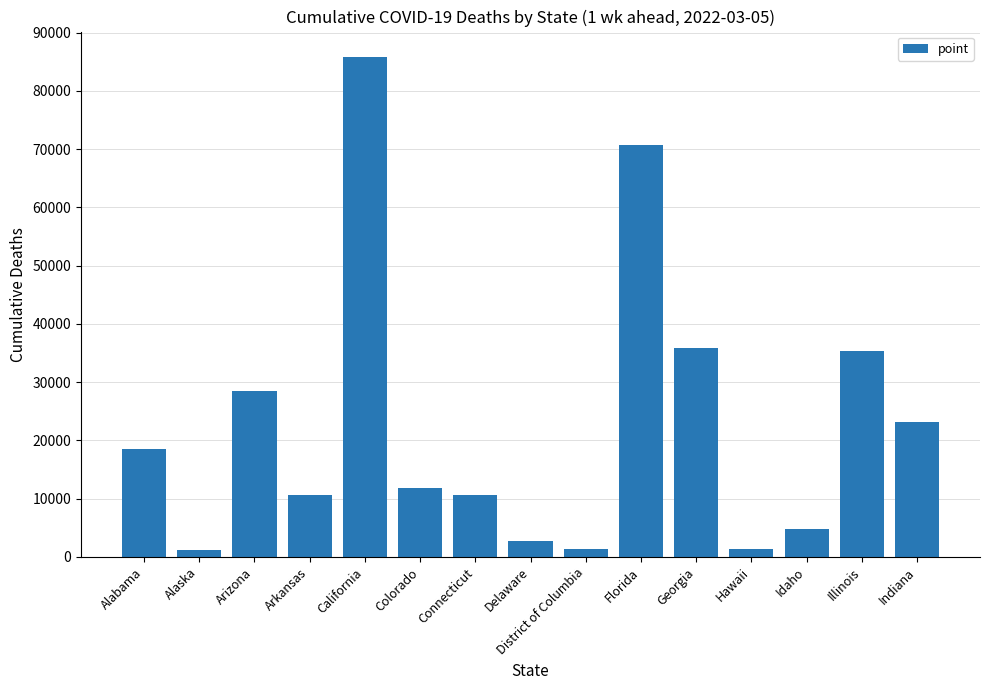

How many categories are shown in the chart?

15